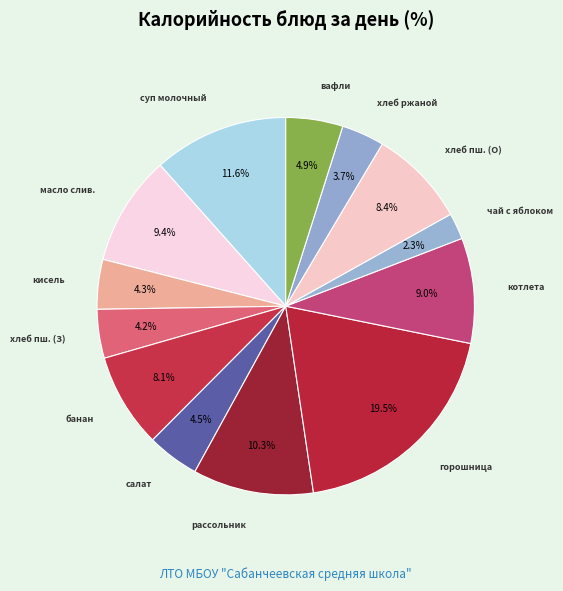

Combined, do банан and котлета account for over 50%?

No